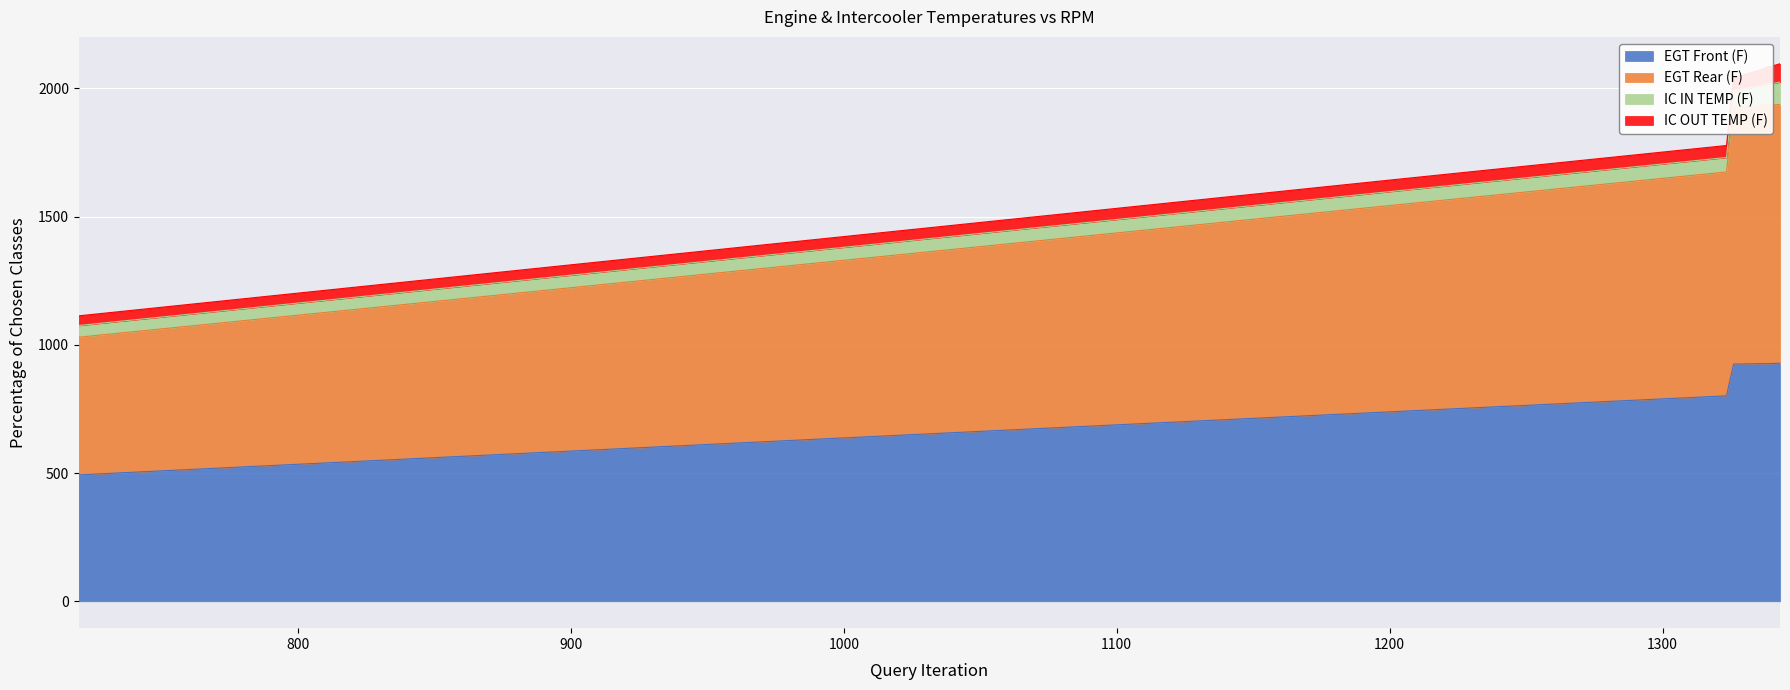

What is the lowest value of the EGT Front (F) series?

492.9